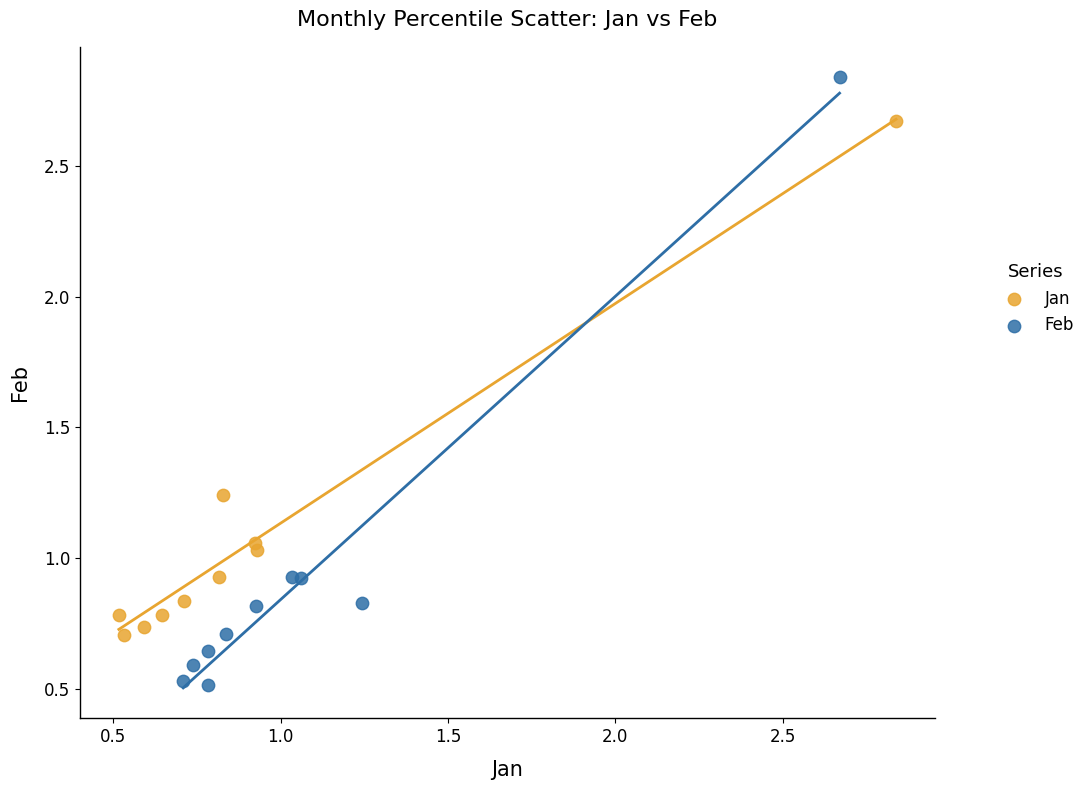

Which series reaches the minimum Y coordinate?

Feb